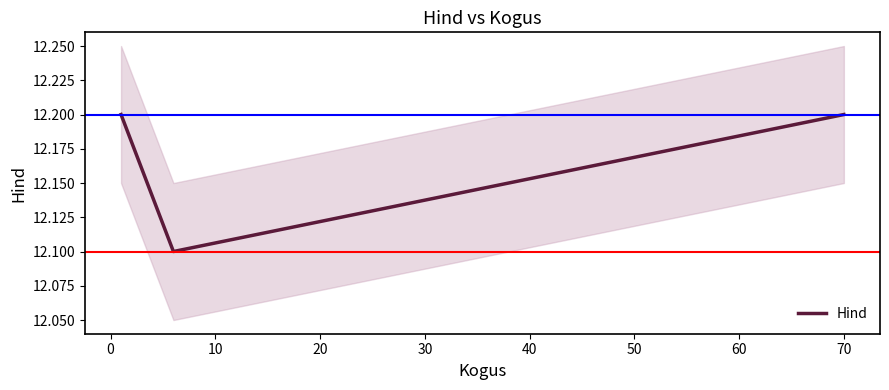

How many Hind values are between 12 and 13?

3